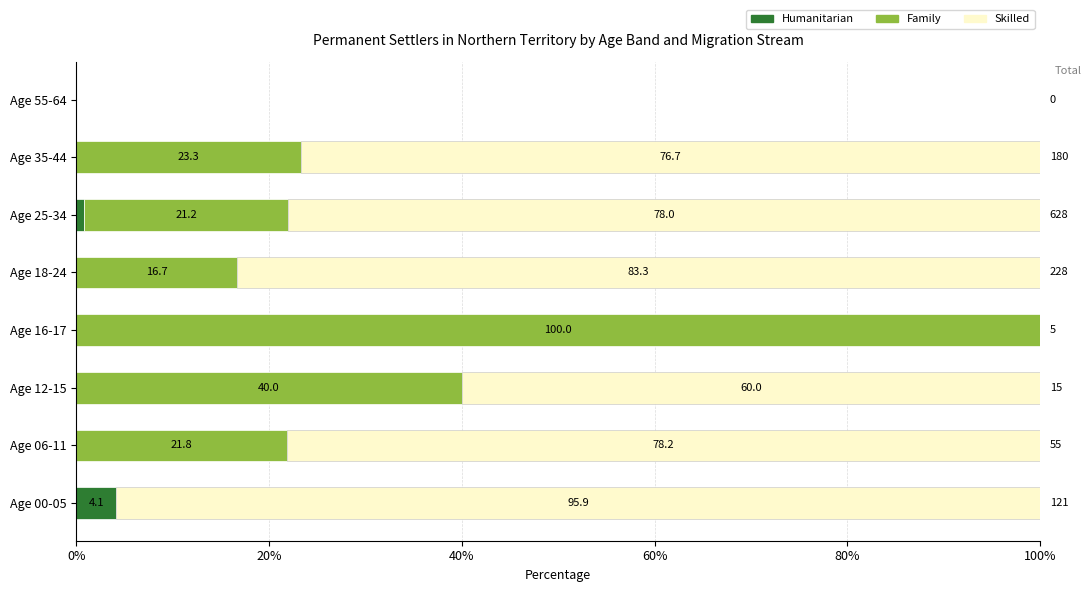

What is the total value across all series at Age 16-17?

100.0